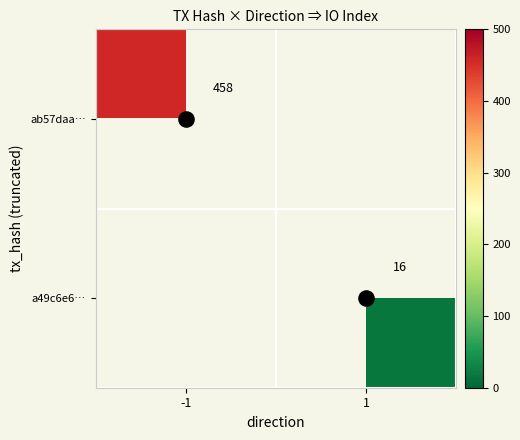

List the labels in order of ab57daa… value, smallest first.

-1, 1